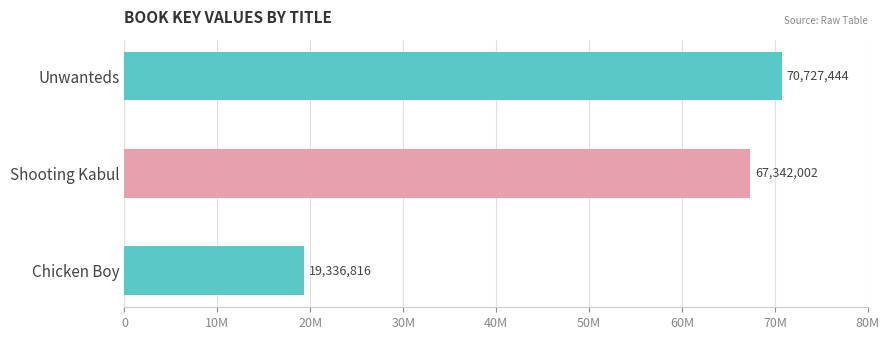

Are the bars grouped side by side (vs. stacked)?

No